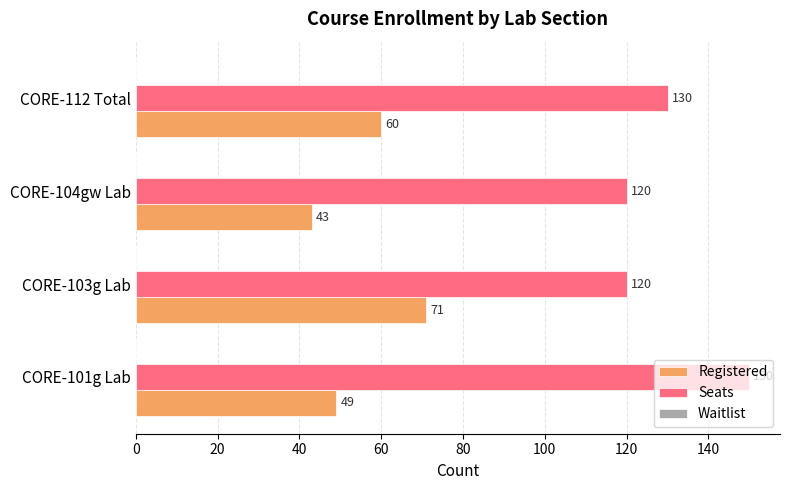

Count the number of data series in this chart.

2